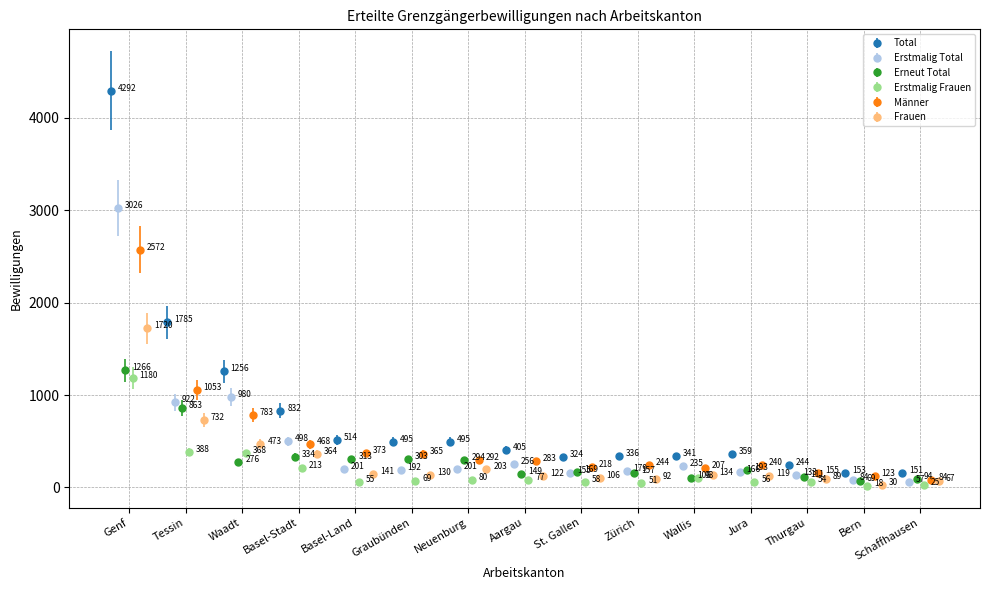

What is the value of the Frauen bar at the 13th from the left?

89